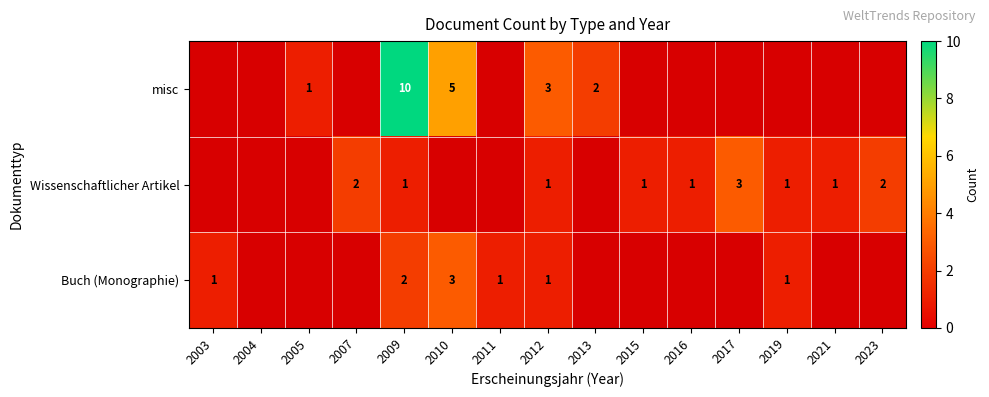

Is it true that Buch (Monographie) equals 2 at 2003?

False